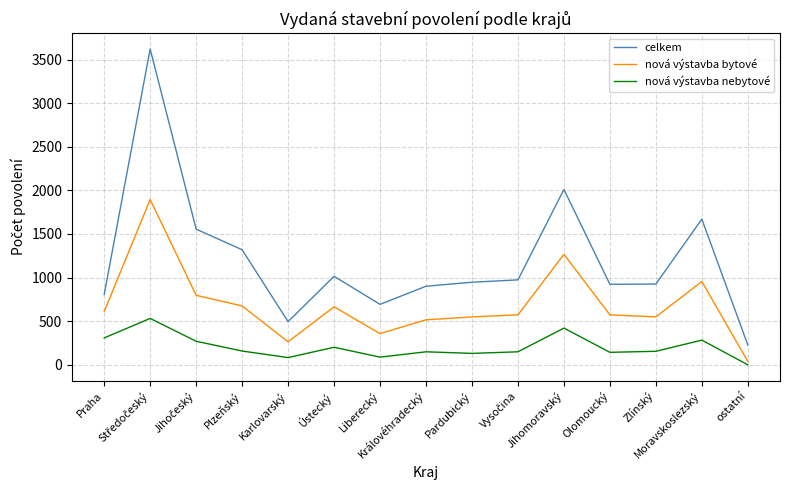

Which series has the largest total across all categories?

celkem